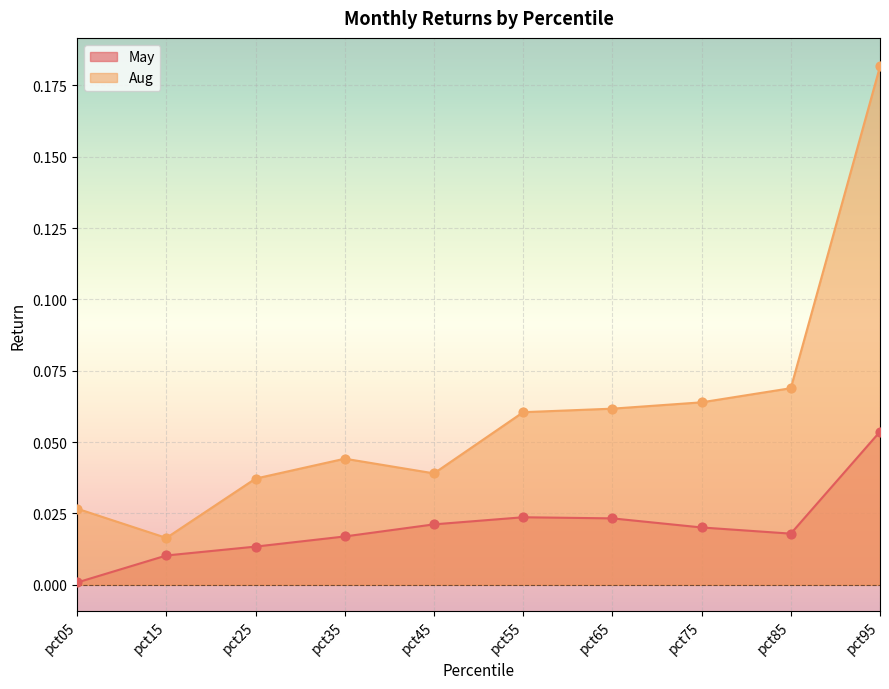

Which series contains the lowest Y value?

May